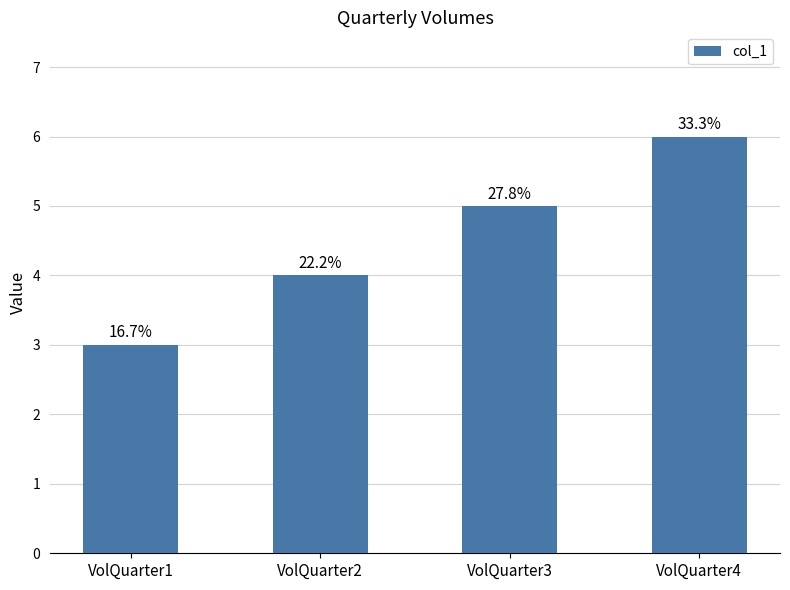

Rank the categories by value from lowest to highest.

VolQuarter1, VolQuarter2, VolQuarter3, VolQuarter4